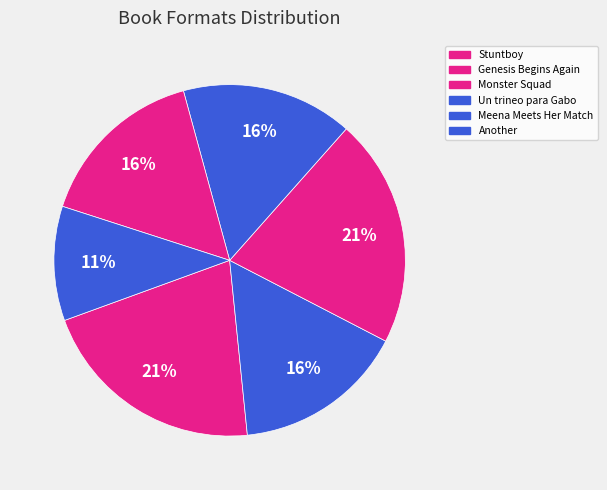

Count the number of slices in the pie.

6